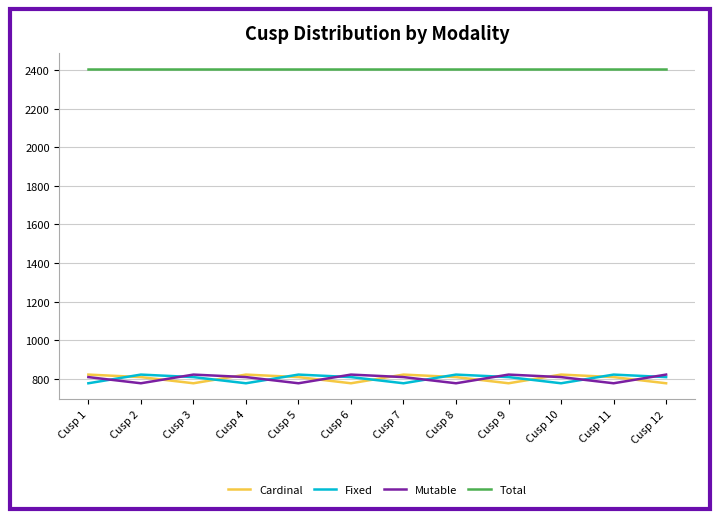

The value of Cardinal at Cusp 11 is 809. True or false?

True